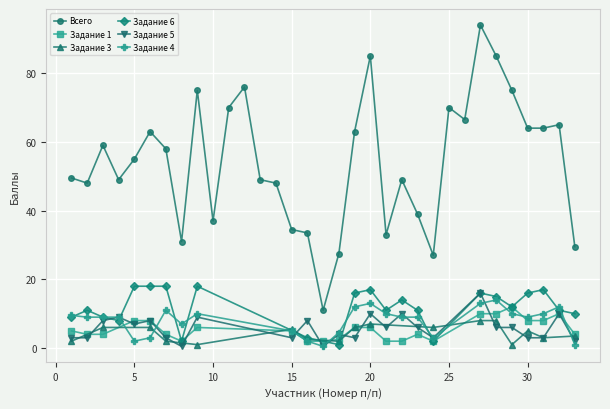

Which has a higher value, 8 or 7?

7